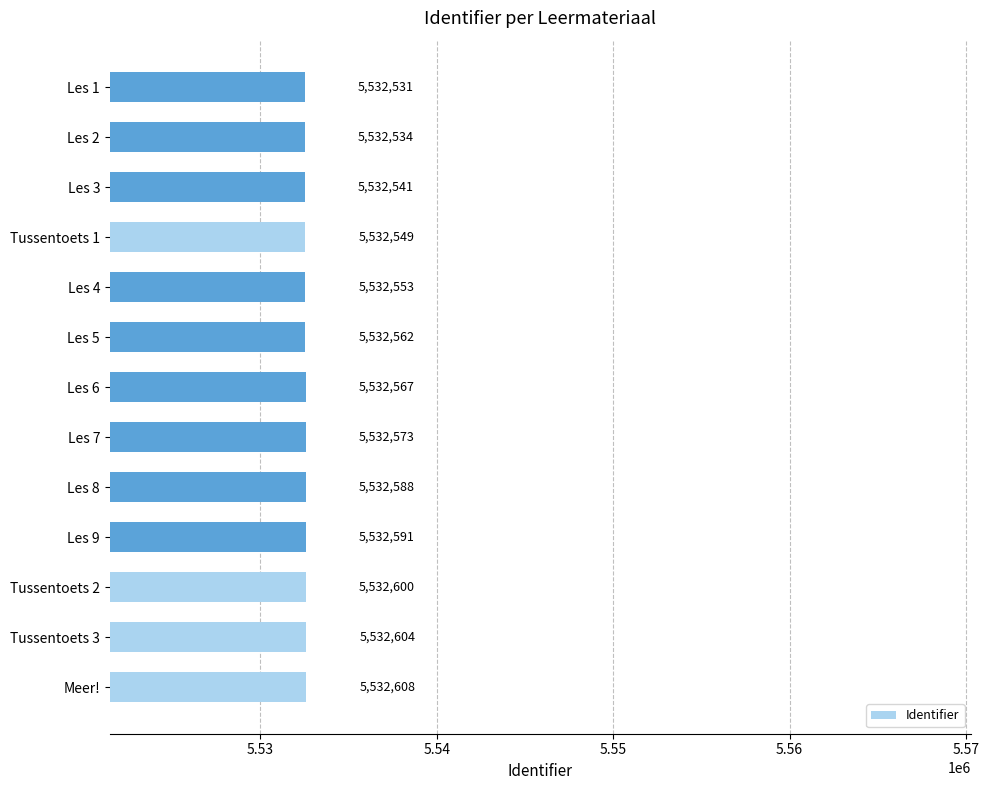

List the labels in order of value, smallest first.

Les 1, Les 2, Les 3, Tussentoets 1, Les 4, Les 5, Les 6, Les 7, Les 8, Les 9, Tussentoets 2, Tussentoets 3, Meer!